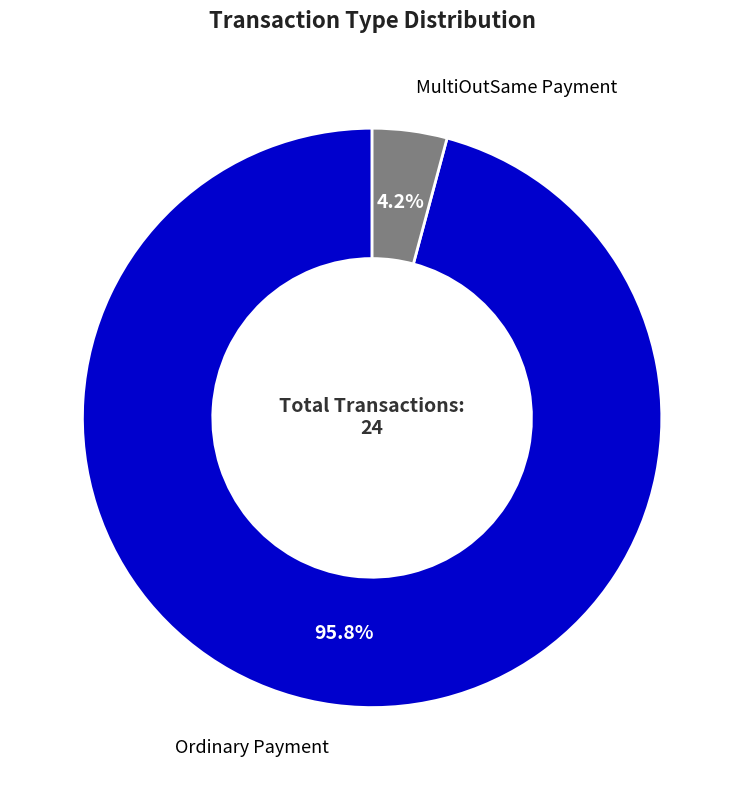

What percentage is the Ordinary Payment slice, to the nearest percent?

96%